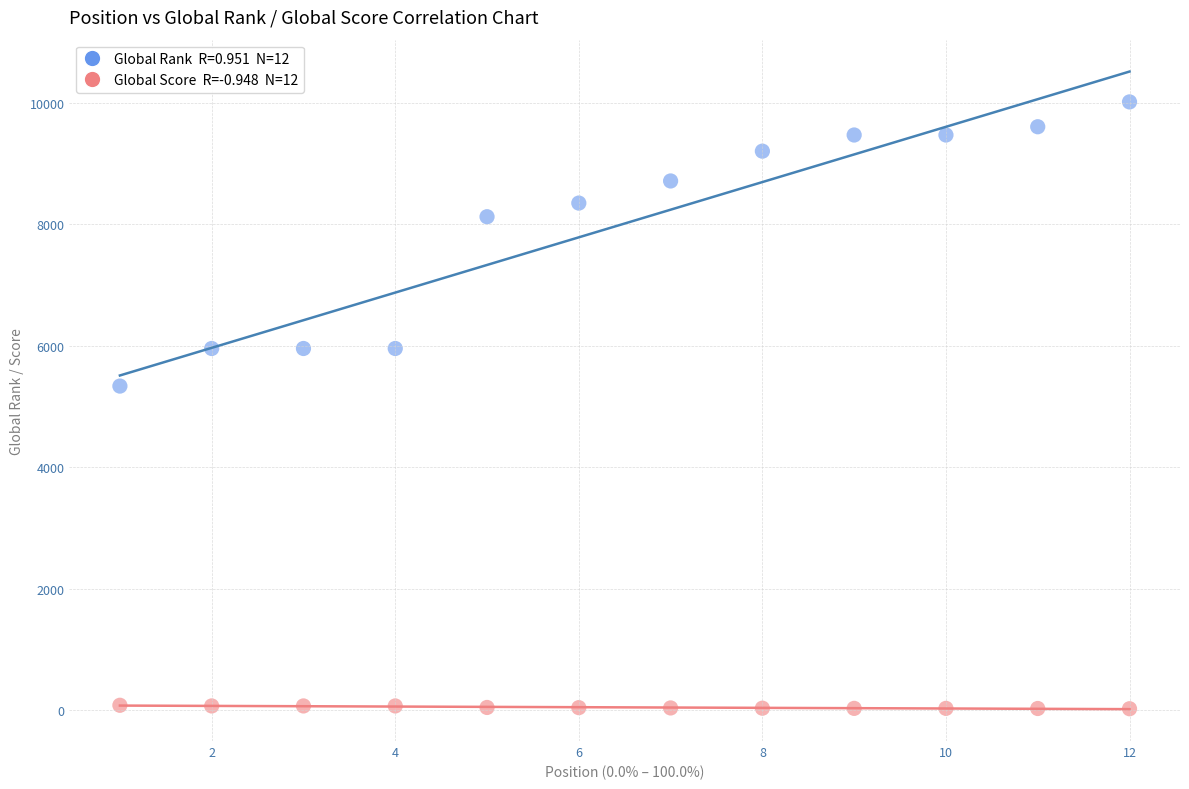

Across all series, what Y value is closest to 5017?

5334